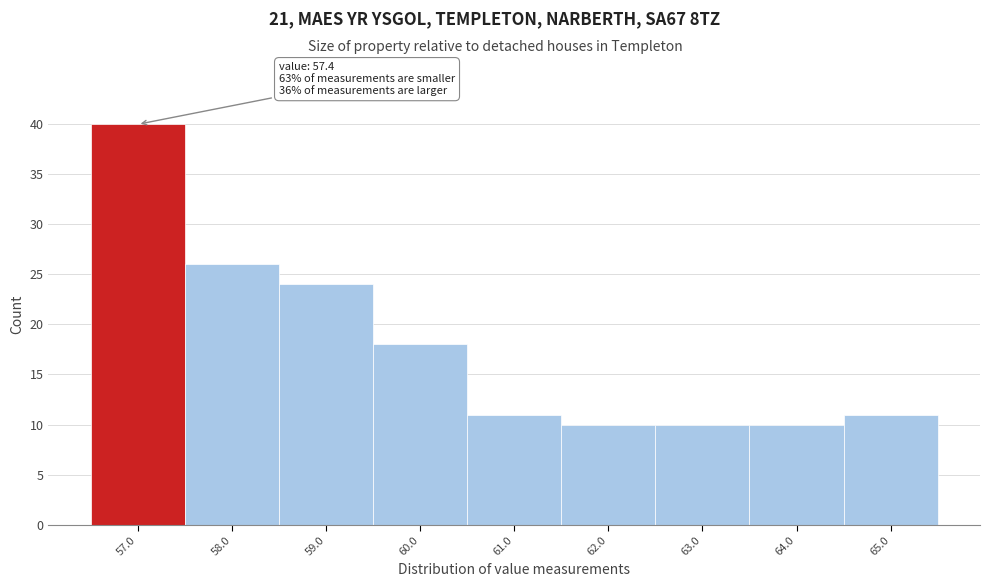

Over which range of the x-axis is the bar tallest?

56.5 to 57.5